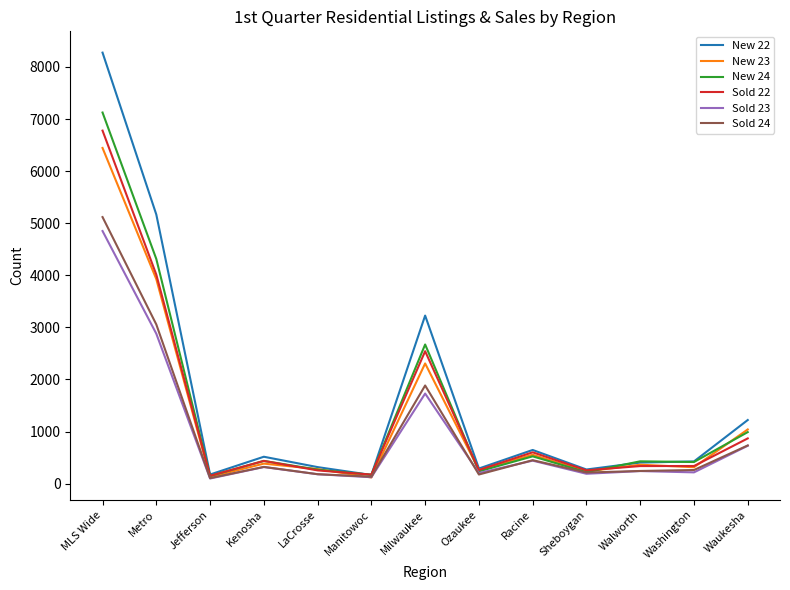

What is the sum of all Sold 24 values?

12885